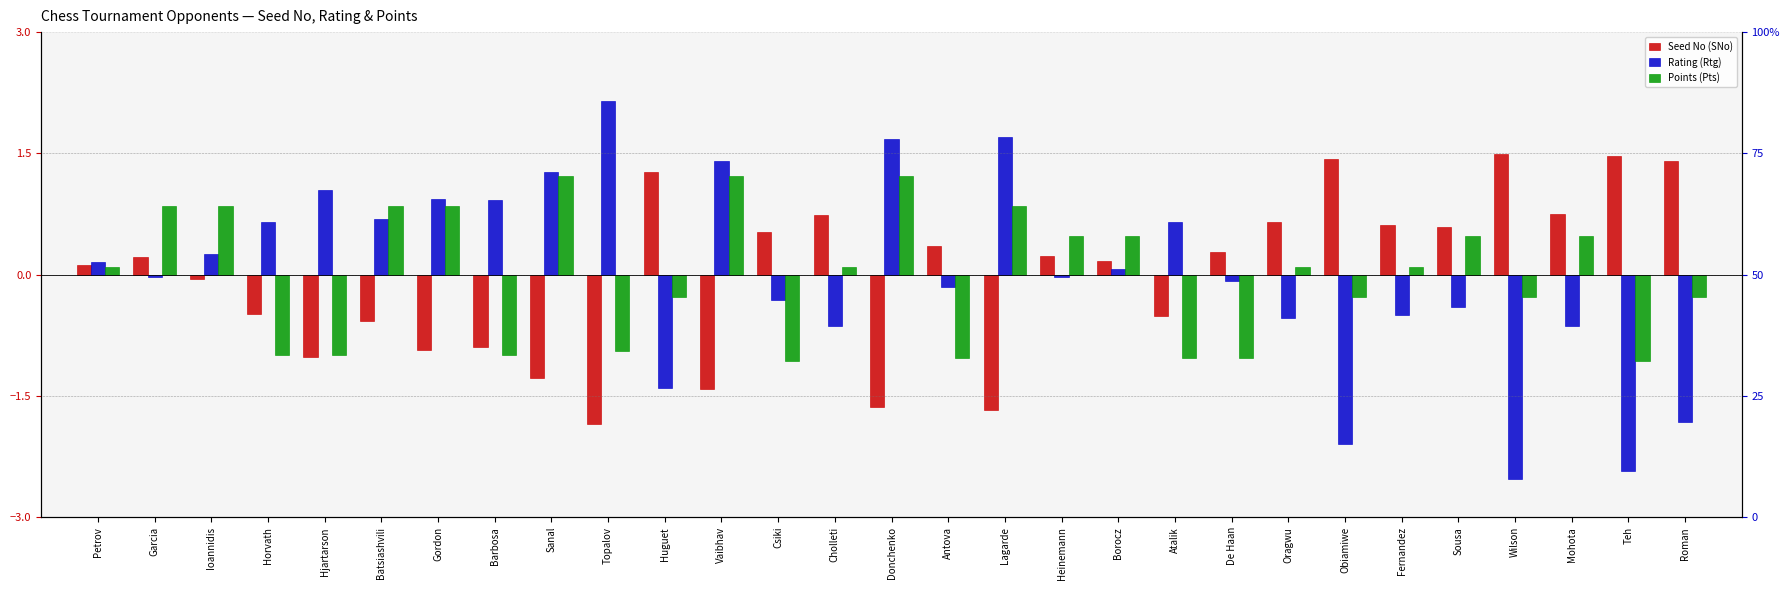

How many data points in Rating (Rtg) are above 0?

14